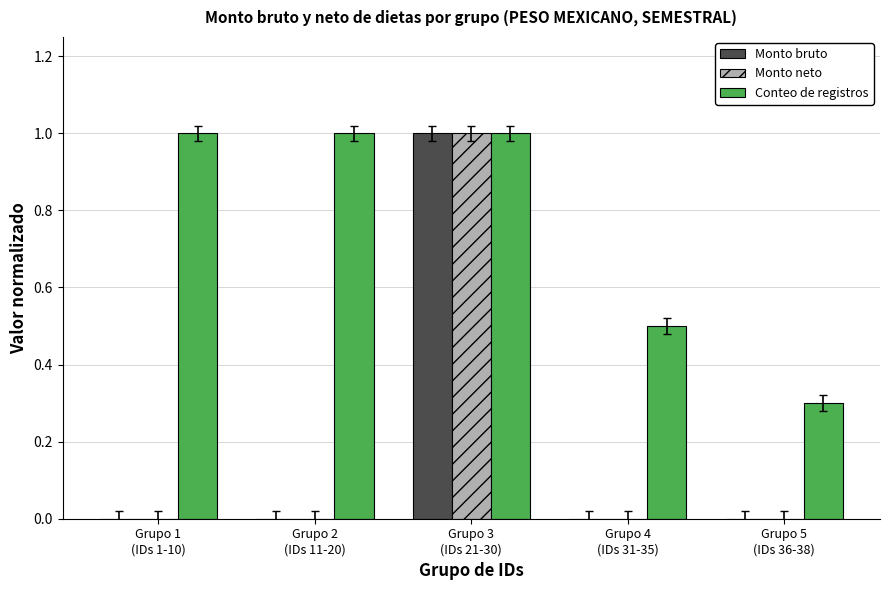

Which series has the largest total across all categories?

Conteo de registros